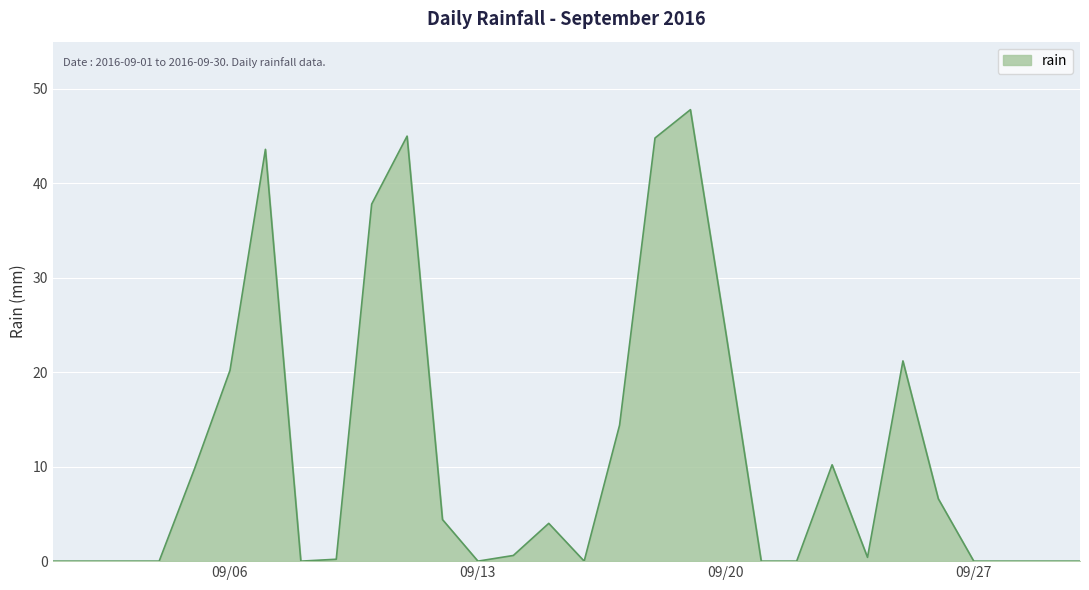

What is the difference between the maximum and minimum values?

47.8